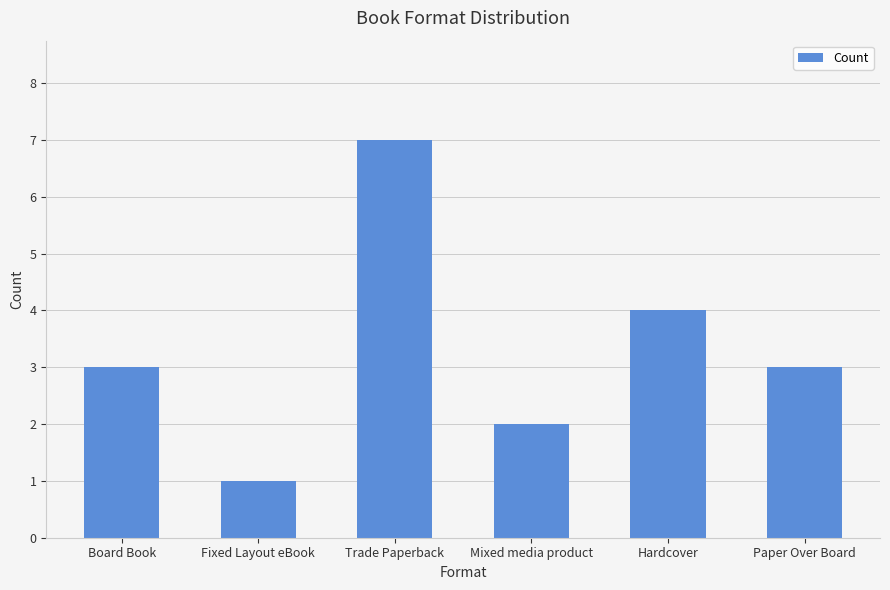

What is the change in value from Trade Paperback to Mixed media product?

-5